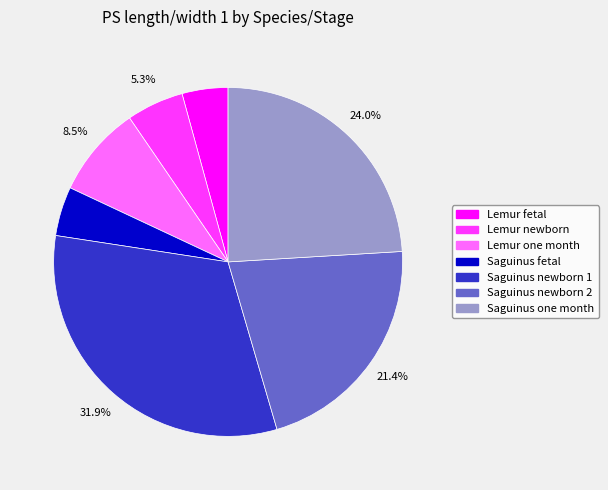

How much of the chart is everything except Lemur newborn?

94.7%